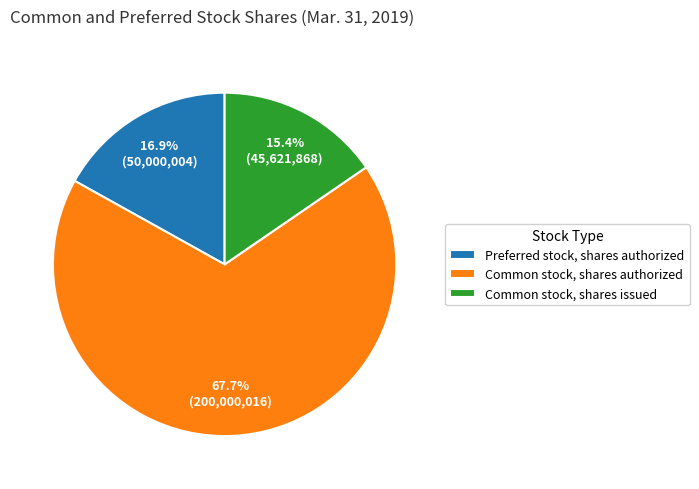

To the nearest percent, what is the difference between the Common stock, shares issued and Common stock, shares authorized slice percentages?

52%